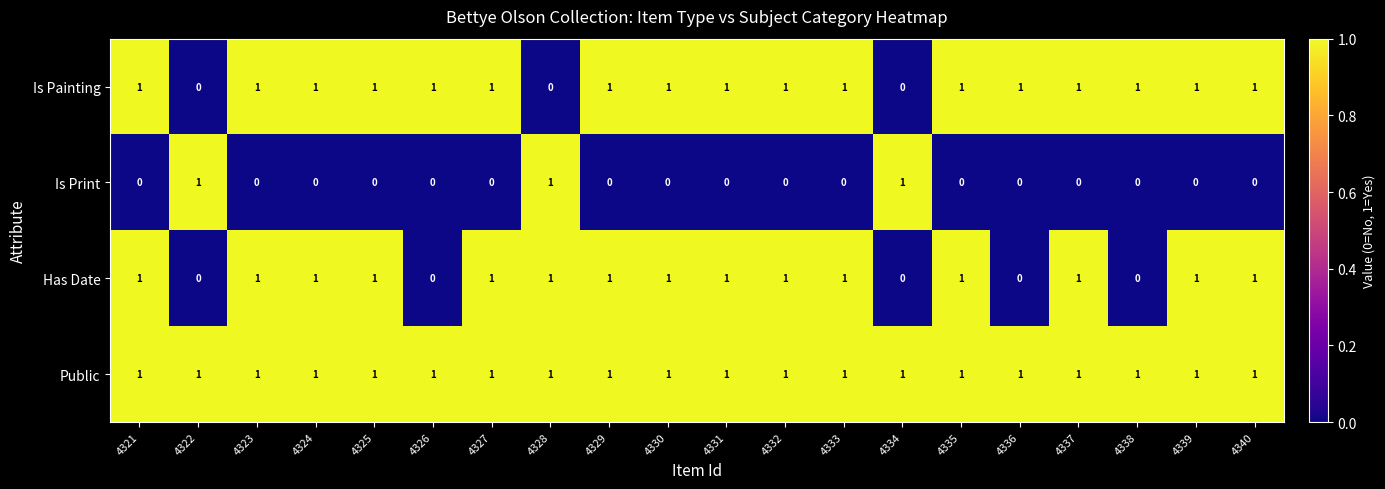

Between 4324 and 4338, which series saw the biggest shift?

Has Date